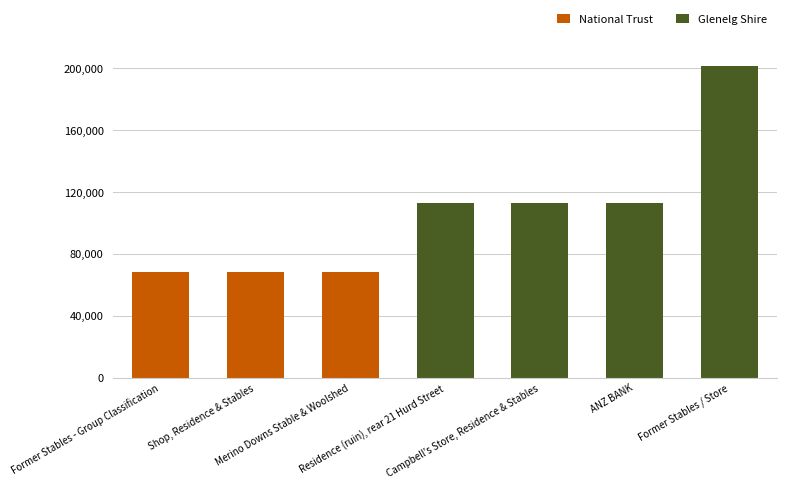

The Glenelg Shire series shows 113170 at Residence (ruin), rear 21 Hurd Street. True or false?

True